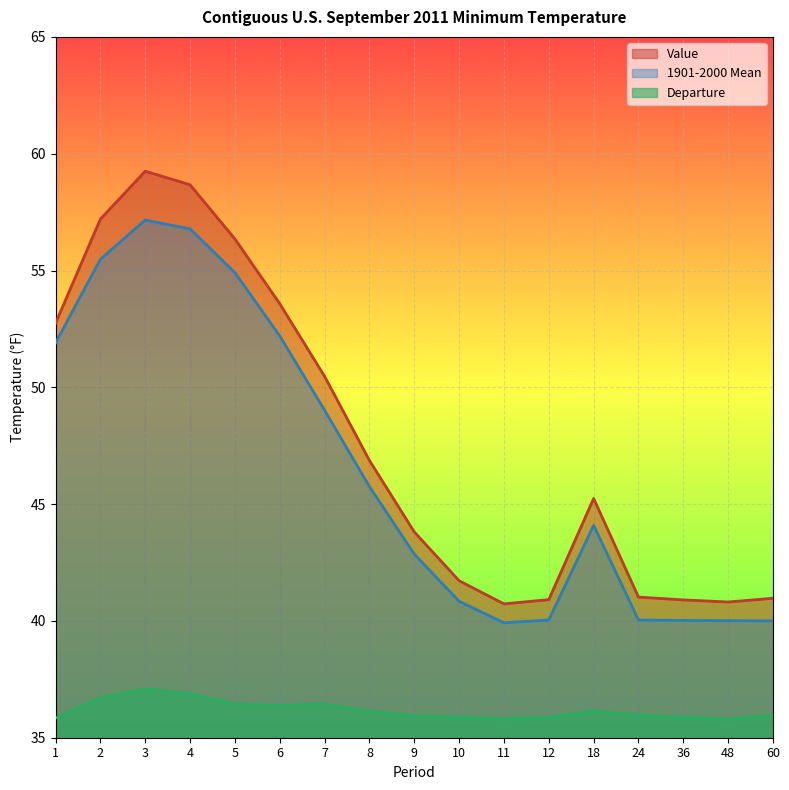

Reading left to right, extract all data points from this chart.

Value: 1=52.7	2=57.2	3=59.2	4=58.7	5=56.4	6=53.6	7=50.5	8=46.9	9=43.8	10=41.7	11=40.7	12=40.9	18=45.2	24=41.0	36=40.9	48=40.8	60=41.0
1901-2000 Mean: 1=51.9	2=55.5	3=57.2	4=56.8	5=54.9	6=52.2	7=49.0	8=45.8	9=42.9	10=40.8	11=39.9	12=40.0	18=44.1	24=40.0	36=40.0	48=40.0	60=40.0
Departure: 1=35.8	2=36.7	3=37.1	4=36.9	5=36.4	6=36.4	7=36.5	8=36.1	9=36.0	10=35.9	11=35.8	12=35.9	18=36.1	24=36.0	36=35.9	48=35.8	60=36.0